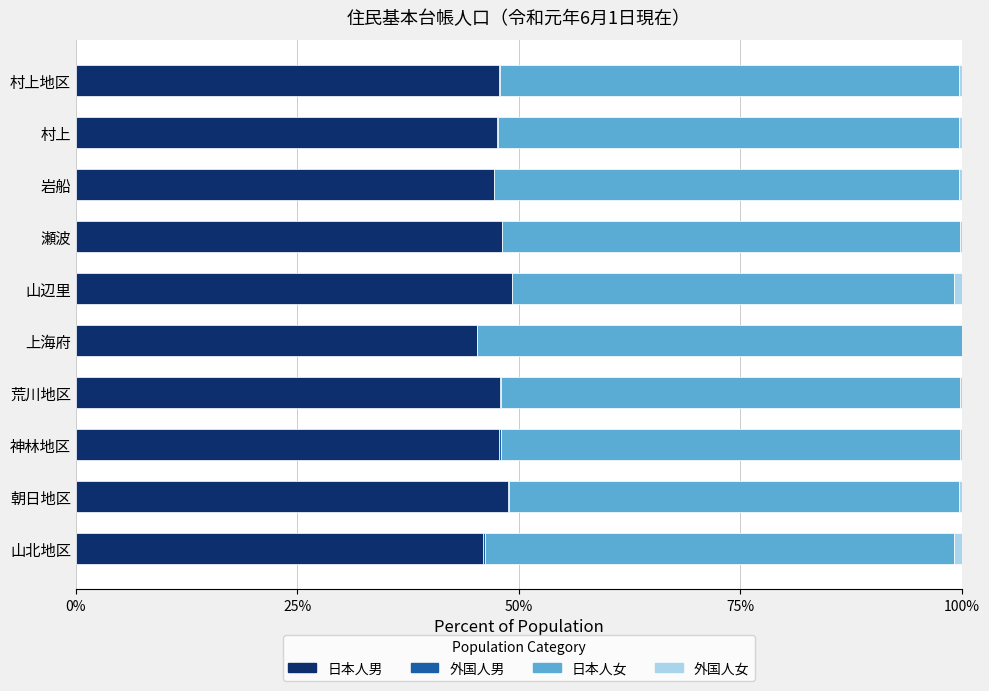

The value of 日本人男 at 瀬波 is 48.1. True or false?

True